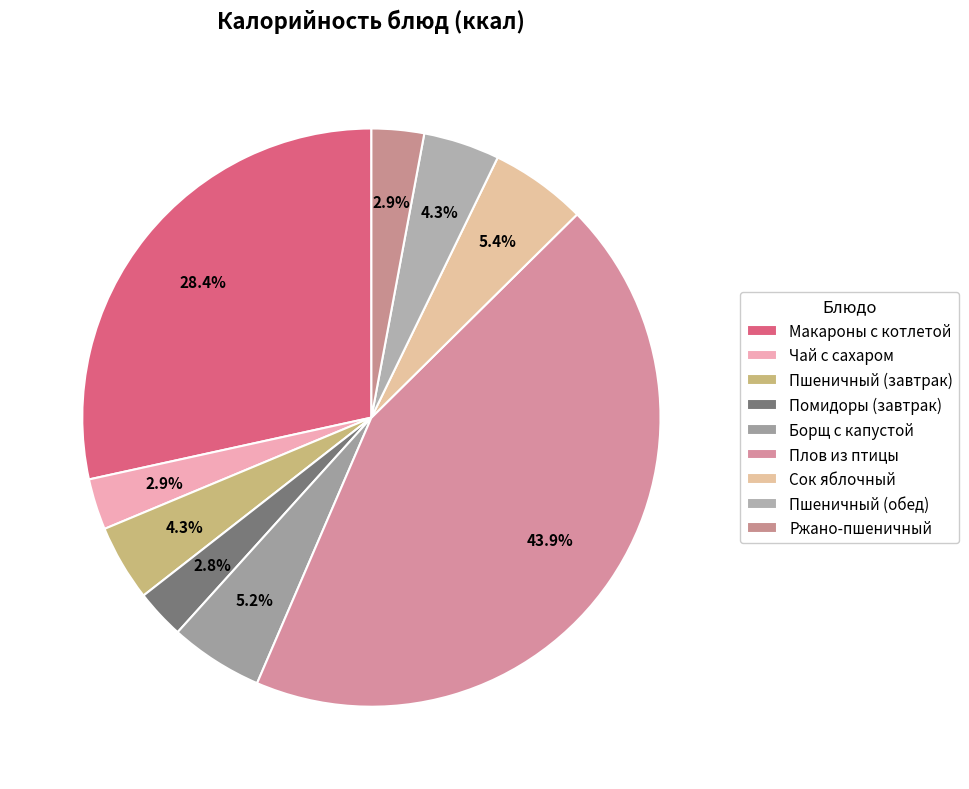

What percentage is the Ржано-пшеничный slice, to the nearest percent?

3%